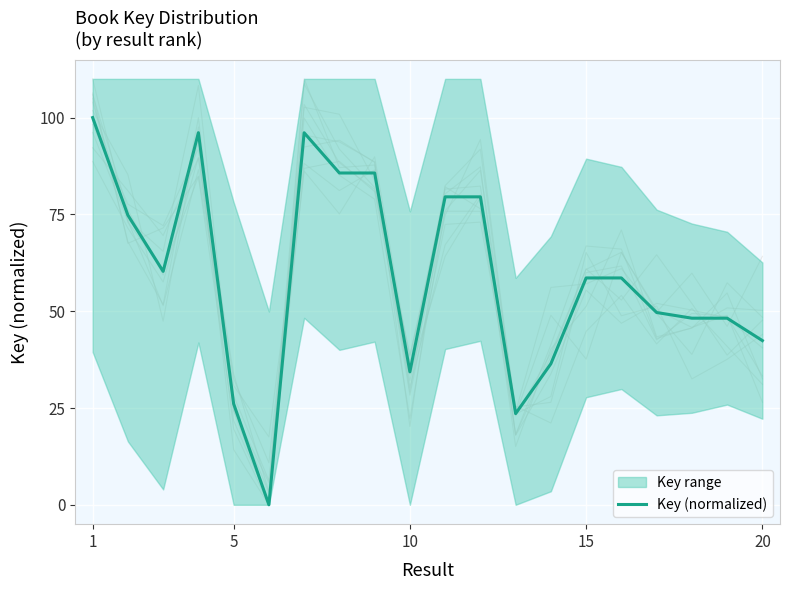

True or false: Key (normalized) has a value of 14.7 at 10.

False